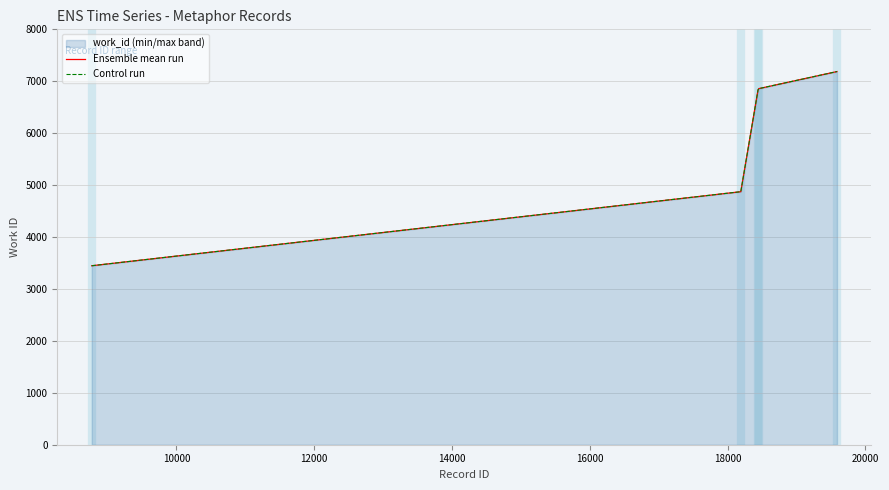

What is the difference between the second highest and minimum values in the Ensemble mean run series?

3411